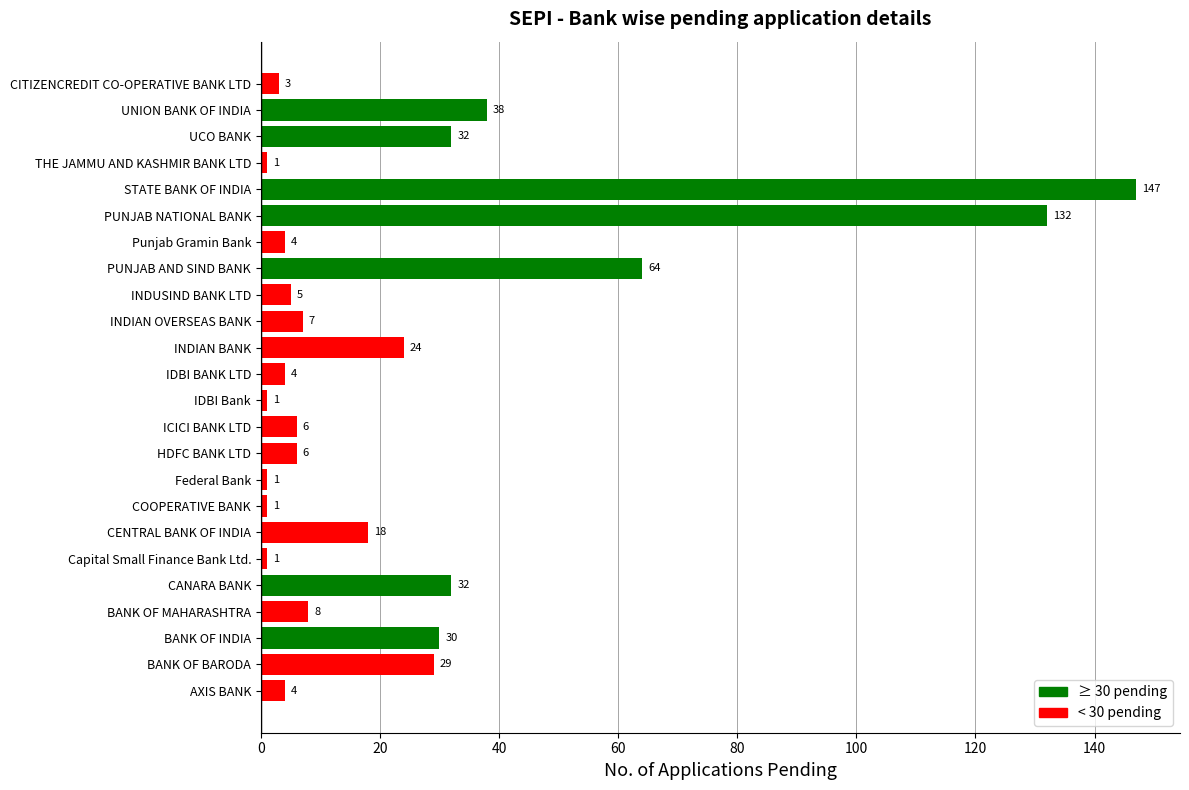

At which label is the value closest to 74?

PUNJAB AND SIND BANK